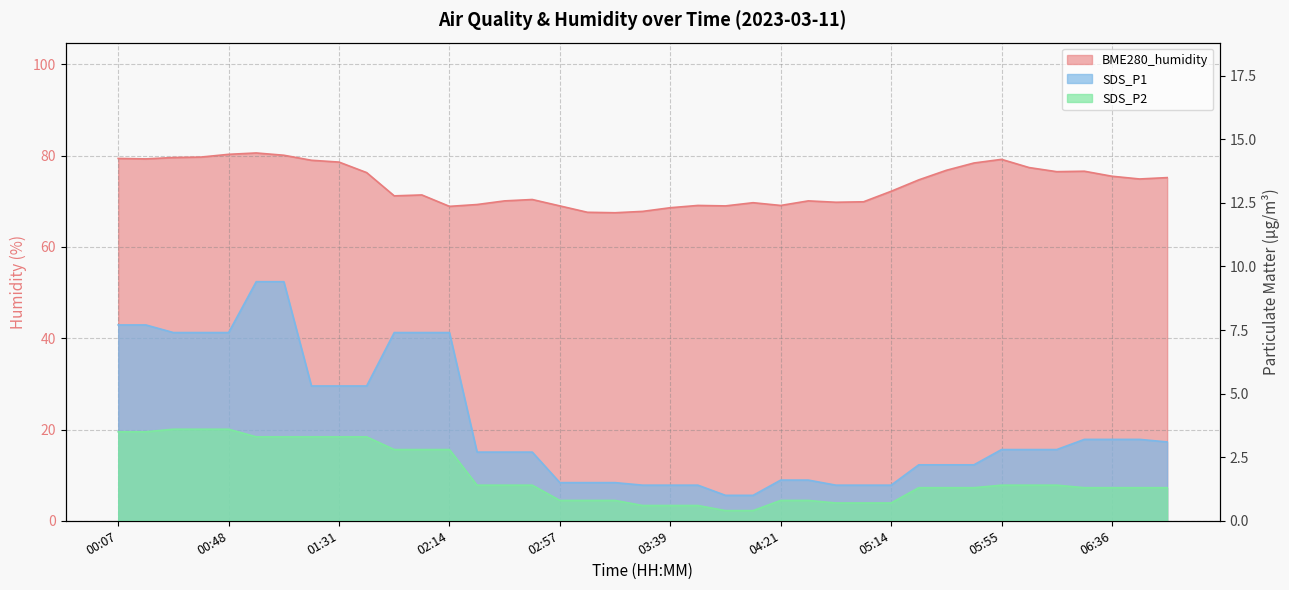

True or false: BME280_humidity has more than 0 interior local peaks.

True